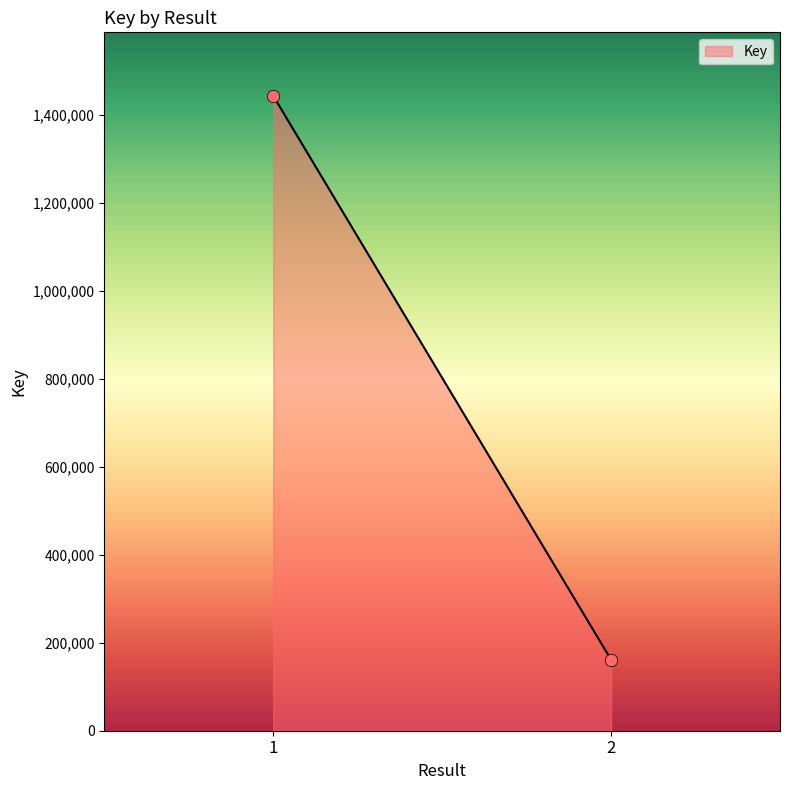

What is the range of Y values (max minus min)?

1281643